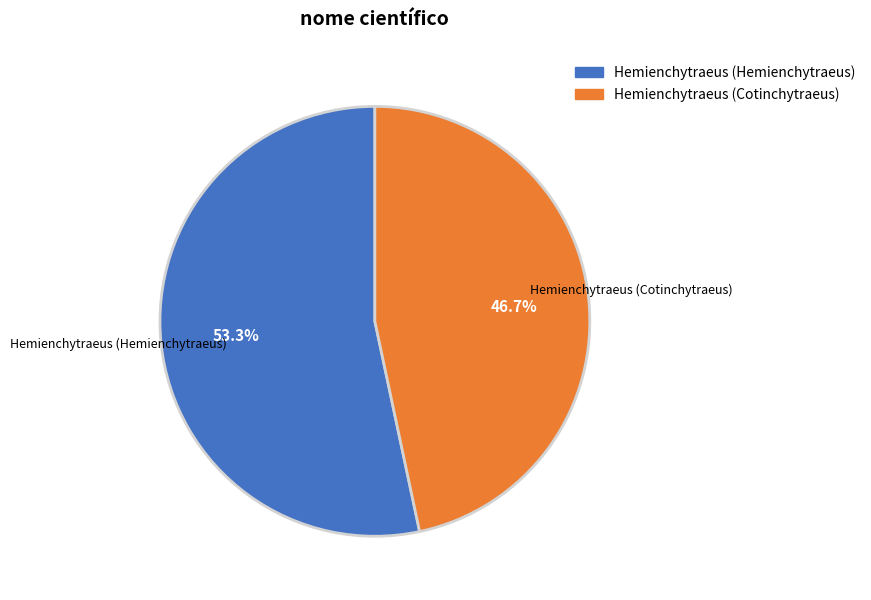

Which has a higher value, Hemienchytraeus (Cotinchytraeus) or Hemienchytraeus (Hemienchytraeus)?

Hemienchytraeus (Hemienchytraeus)